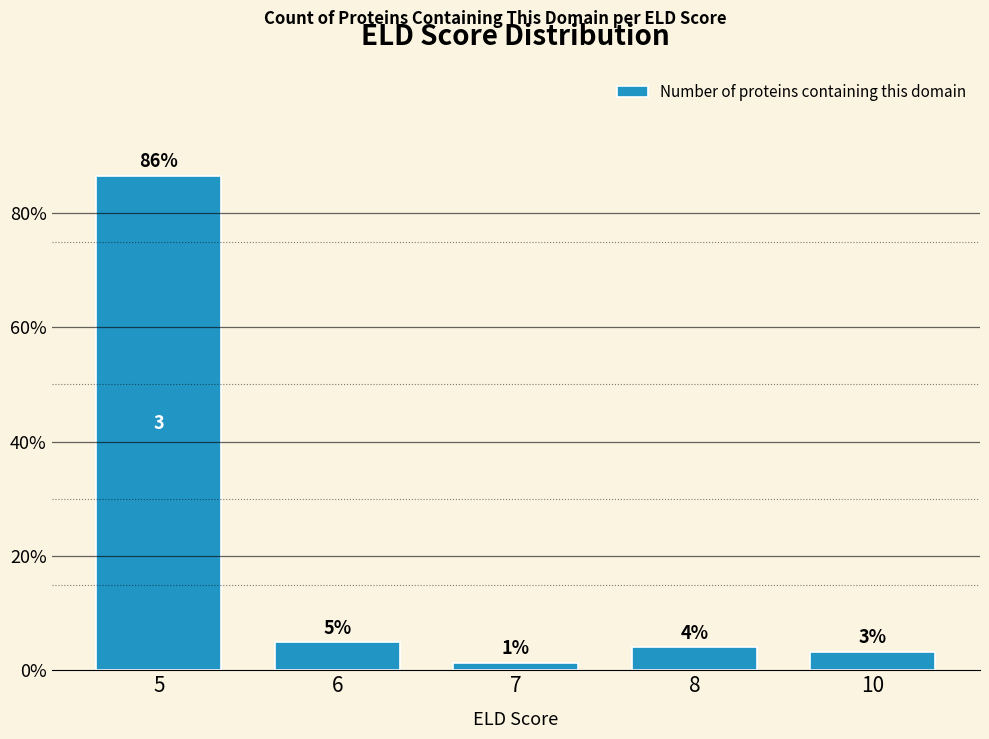

How many bars are there in total?

5